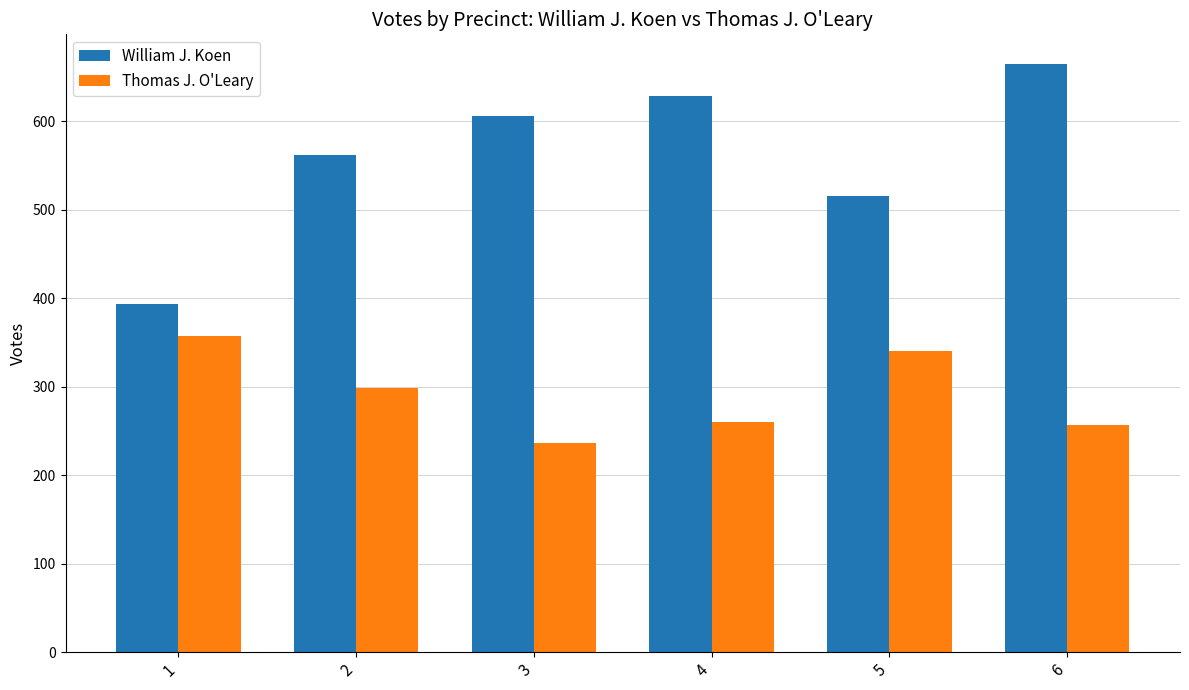

Is it true that Thomas J. O'Leary equals 330 at 3?

False